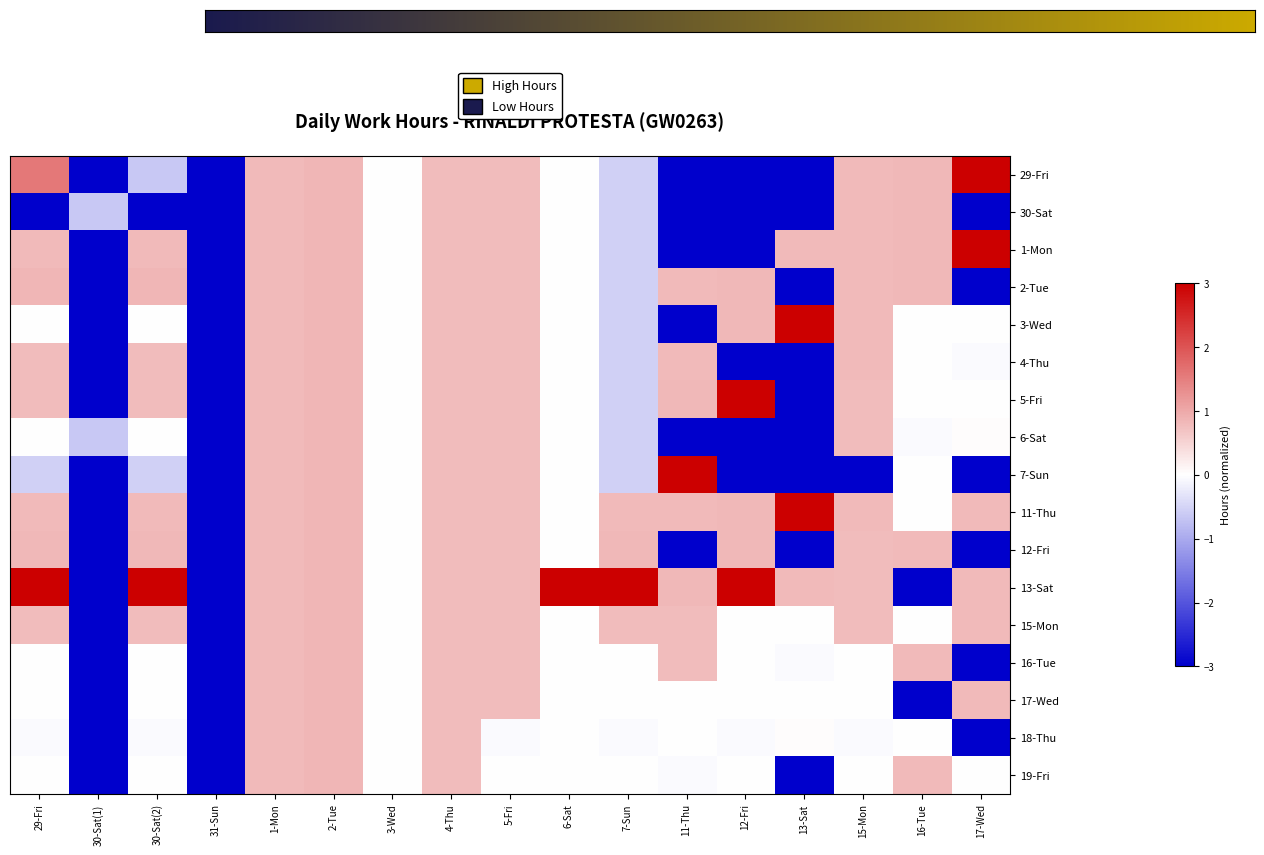

At which label is 16-Tue closest to -1?

13-Sat